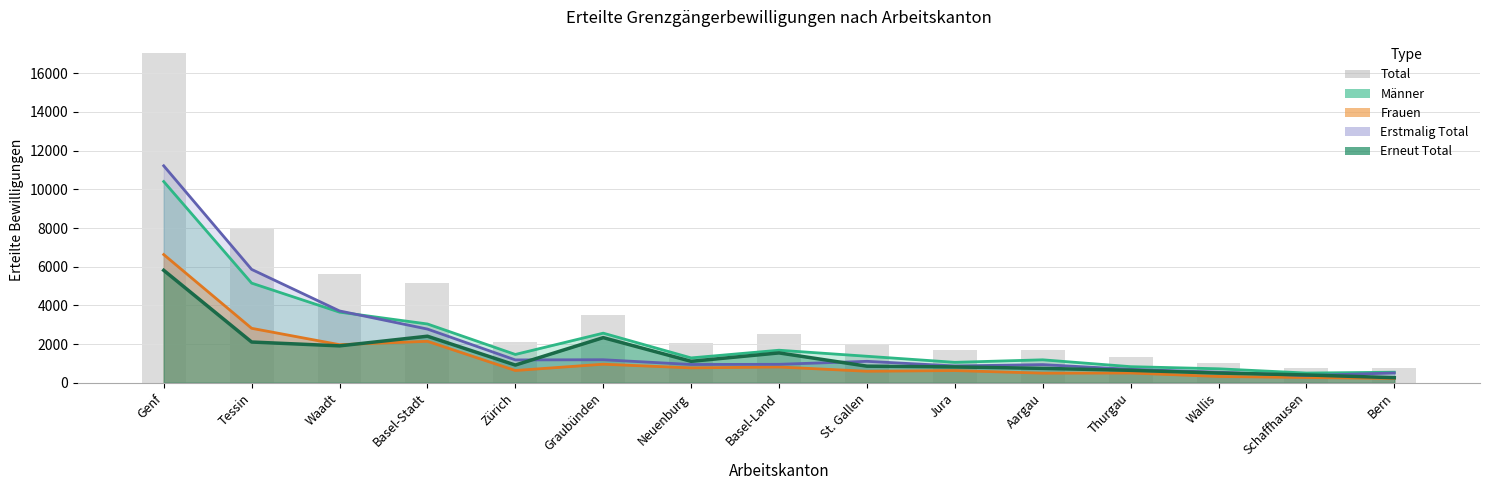

What is the sum of all values?

55226